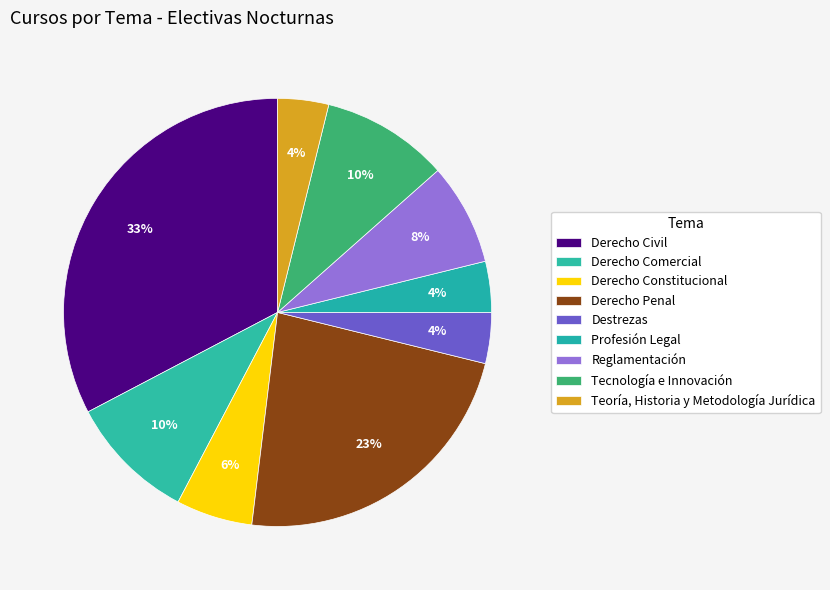

Is there a majority slice in this chart?

No